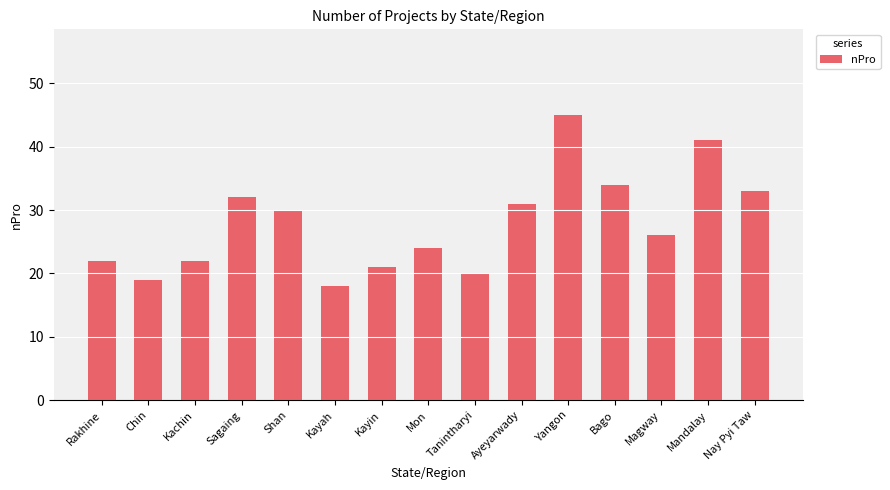

What is the change in value from Sagaing to Bago?

+2